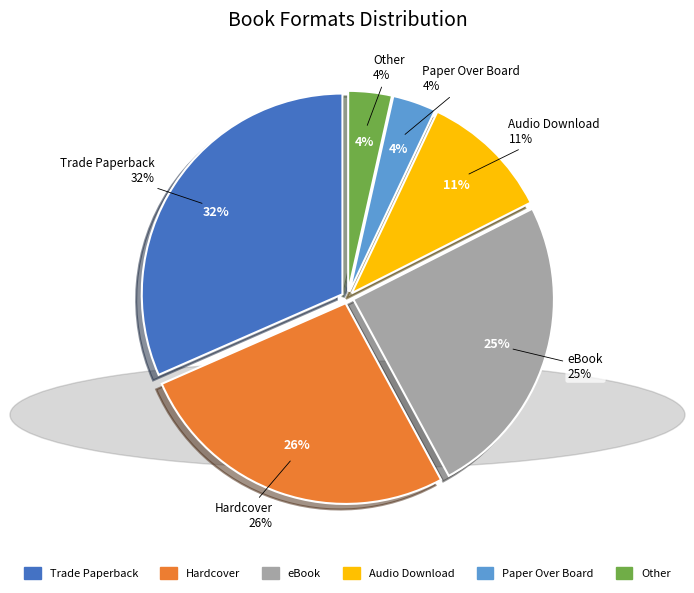

Does eBook represent more than half of the total?

No